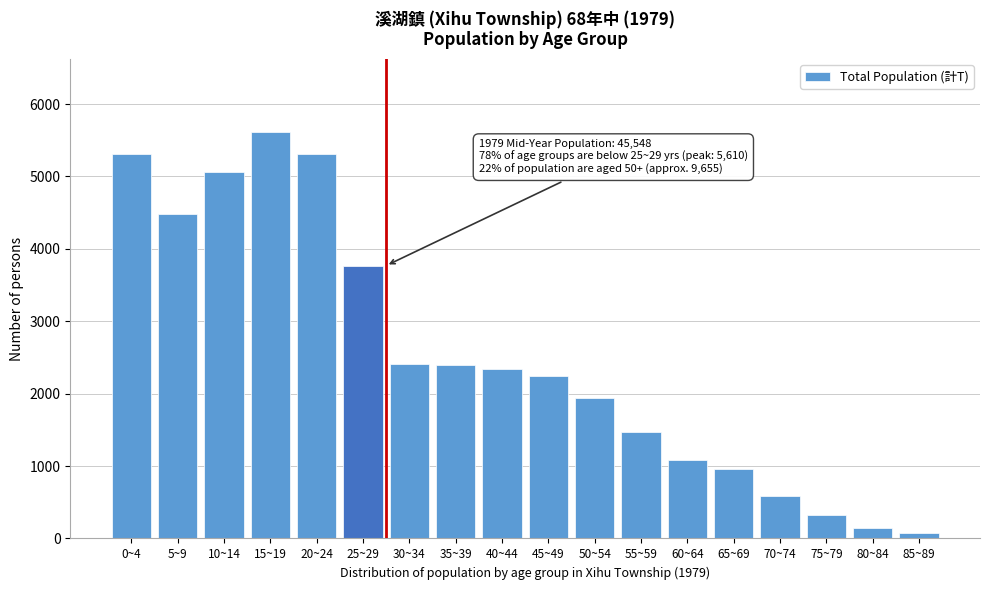

What is the average value?

2530.4